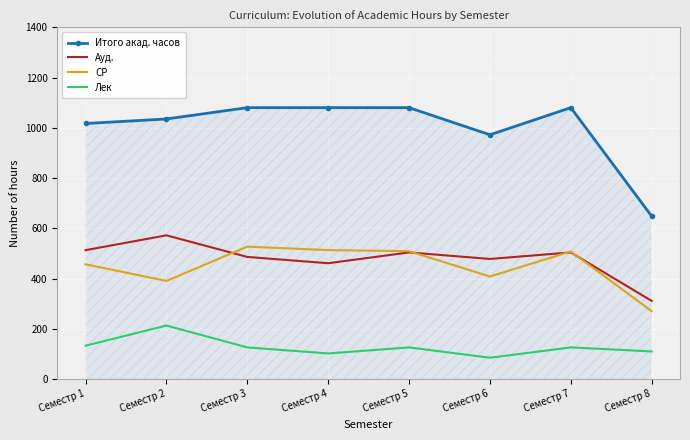

Reading left to right, list all the values displayed in this chart.

Итого акад. часов: Семестр 1=1017.0	Семестр 2=1035.0	Семестр 3=1080.0	Семестр 4=1080.0	Семестр 5=1080.0	Семестр 6=972.0	Семестр 7=1080.0	Семестр 8=648.0
Ауд.: Семестр 1=513.0	Семестр 2=572.0	Семестр 3=486.0	Семестр 4=461.0	Семестр 5=504.0	Семестр 6=478.0	Семестр 7=504.0	Семестр 8=311.0
СР: Семестр 1=456.6	Семестр 2=390.6	Семестр 3=527.0	Семестр 4=513.2	Семестр 5=508.9	Семестр 6=408.1	Семестр 7=507.9	Семестр 8=270.2
Лек: Семестр 1=133.0	Семестр 2=213.0	Семестр 3=126.0	Семестр 4=102.0	Семестр 5=126.0	Семестр 6=85.0	Семестр 7=126.0	Семестр 8=110.0